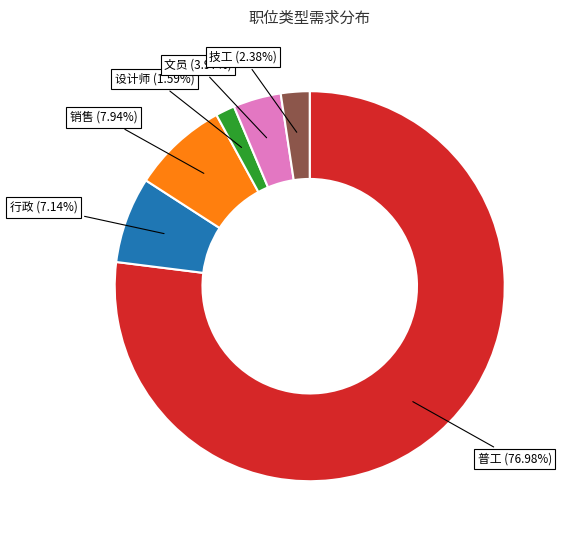

What percentage is NOT represented by 销售?

92.1%